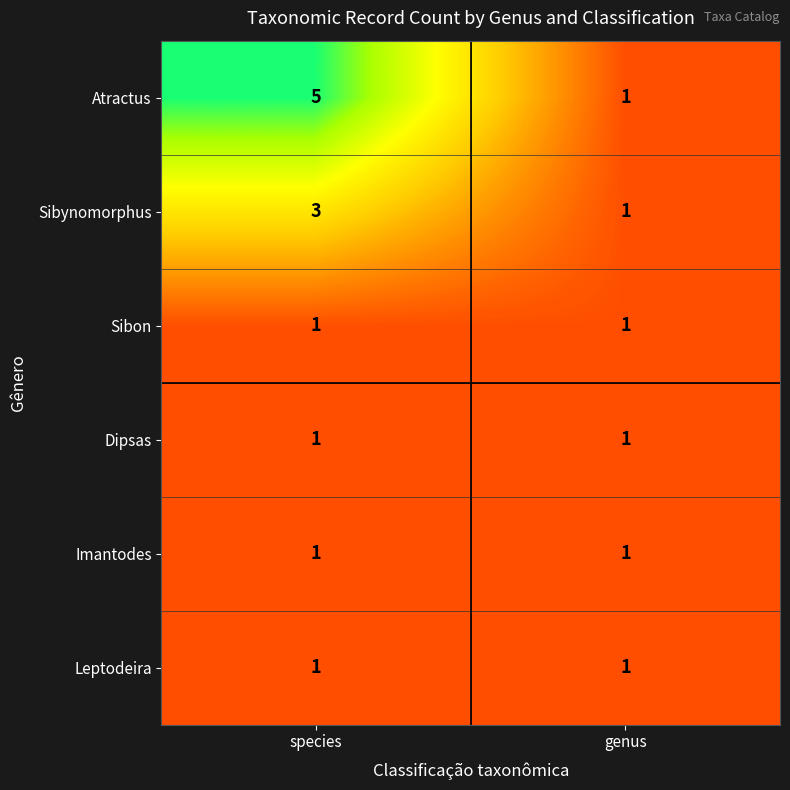

Rank the categories by Atractus value from highest to lowest.

species, genus